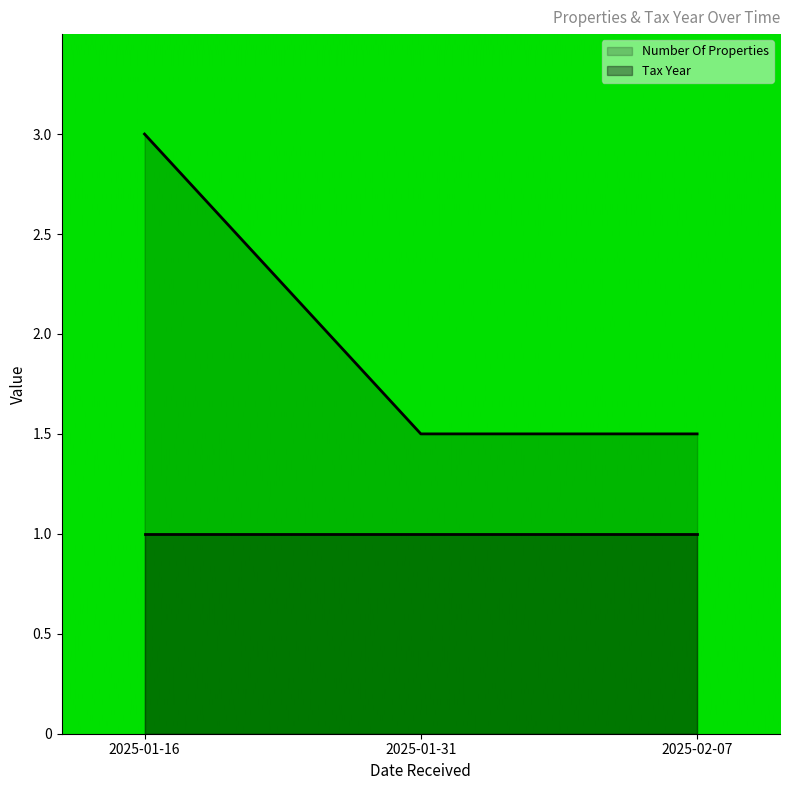

What is the difference between the maximum and minimum values?

1.5